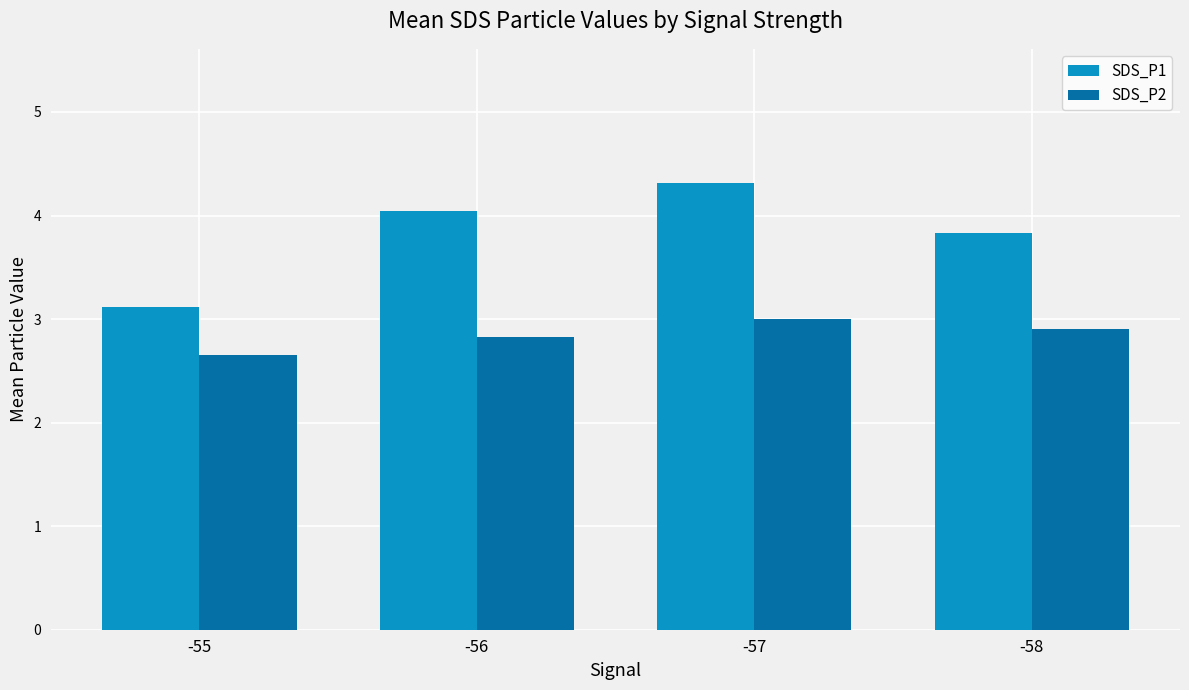

What is the spread (max minus min) of values at -56?

1.2